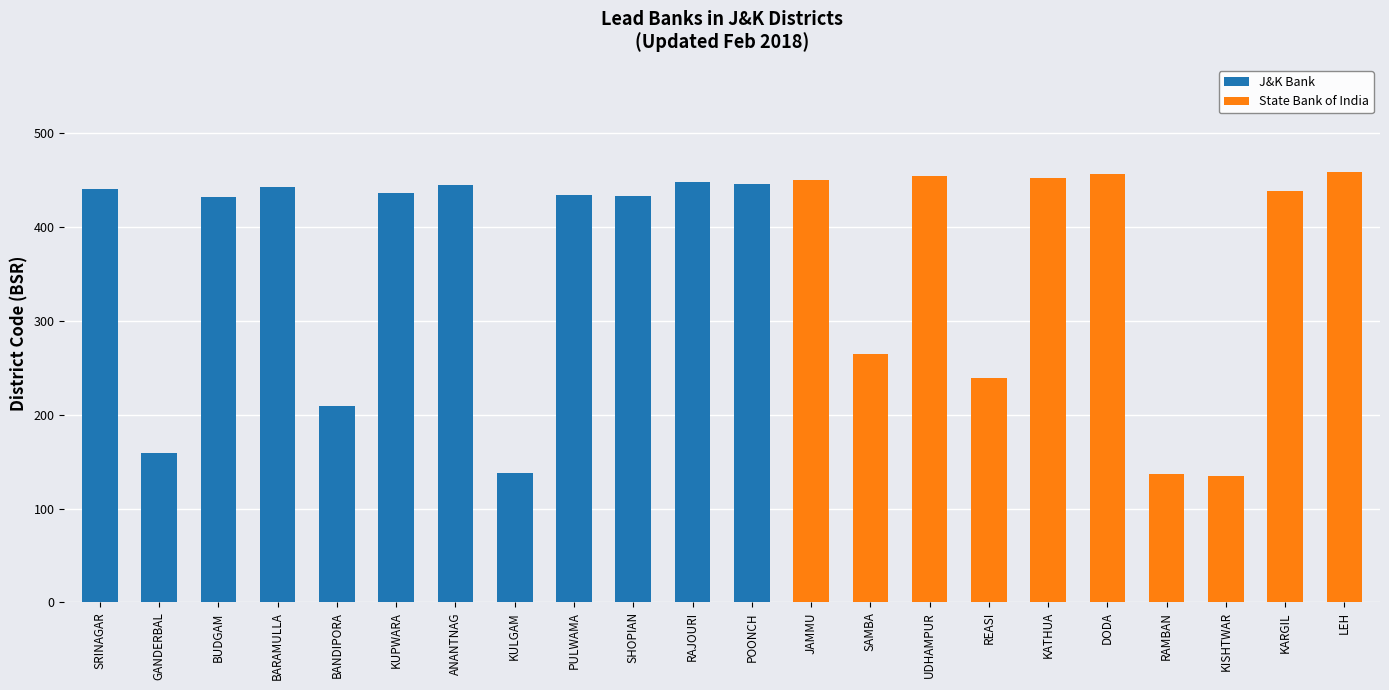

How many data points in J&K Bank are above 159?

10